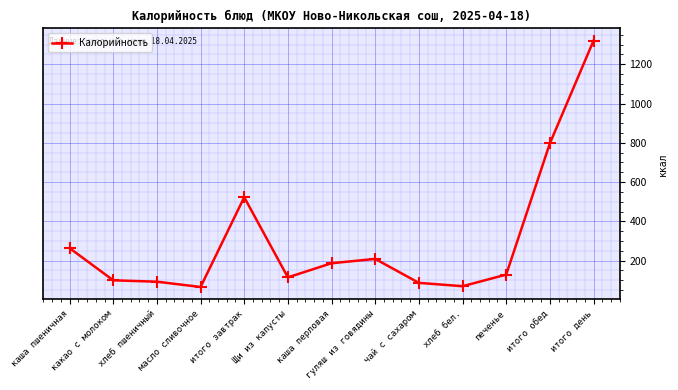

What is the average value?

305